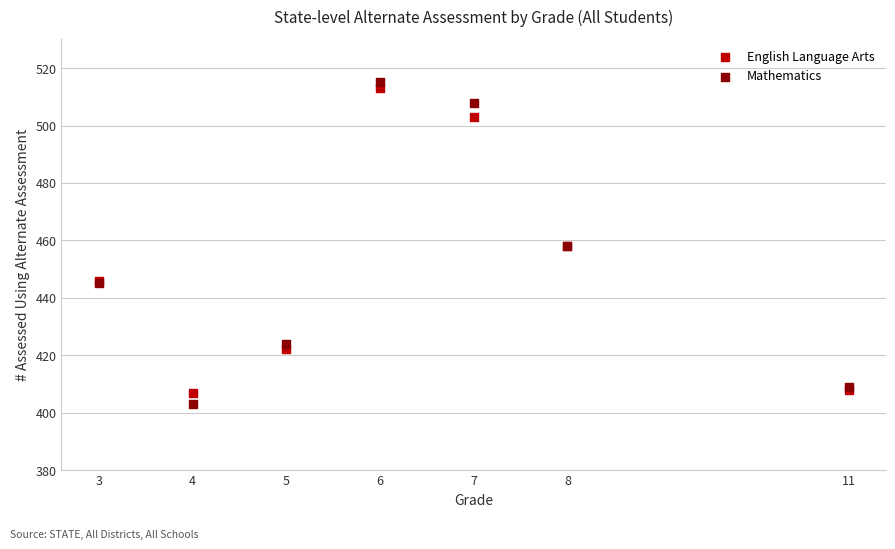

What are all the series names shown in the legend?

English Language Arts, Mathematics